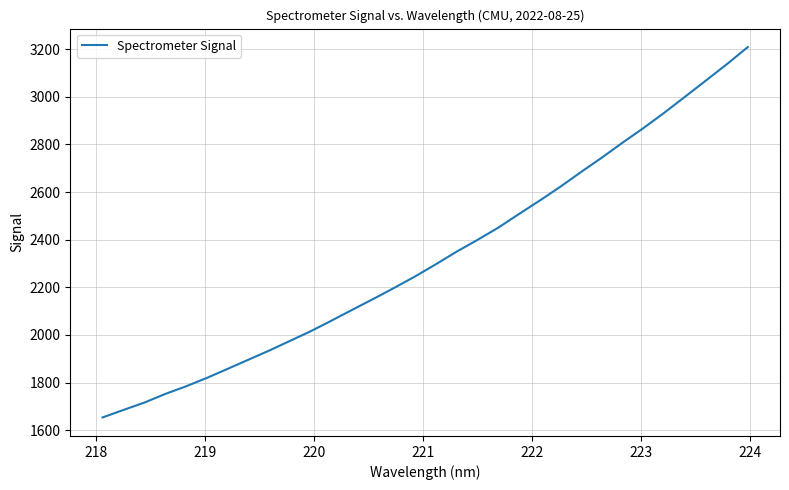

What is the greatest value displayed?

3208.8